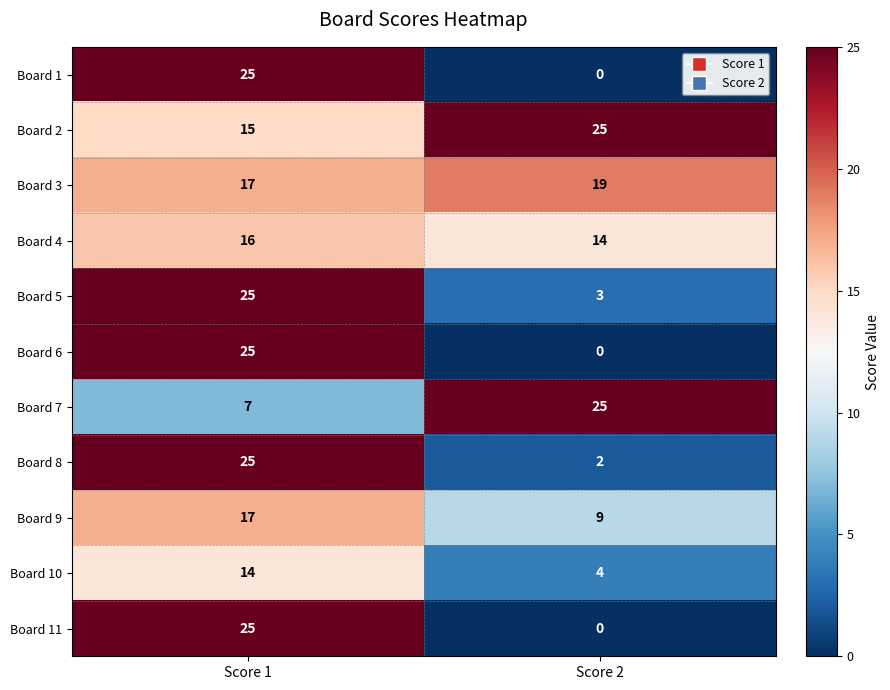

Is it true that Board 8 equals 13 at Score 1?

False